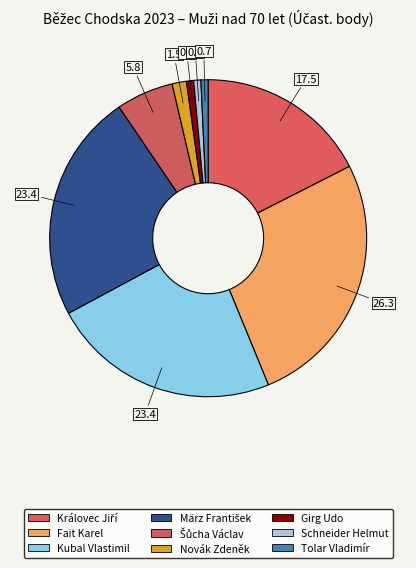

What is the change in value from Královec Jiří to Šůcha Václav?

-16